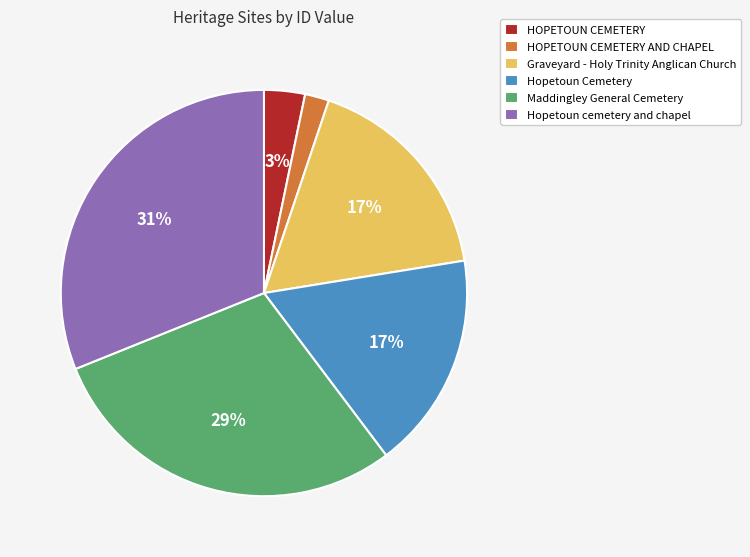

Does any single category account for the majority?

No